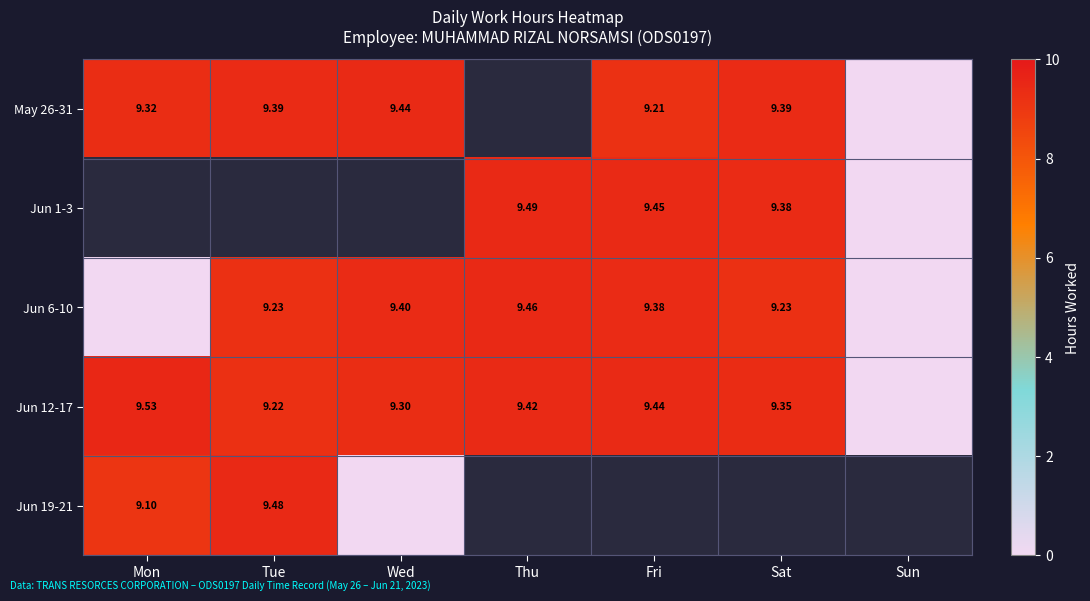

Is the value of Jun 6-10 at Thu greater than the value of May 26-31 at Wed?

Yes